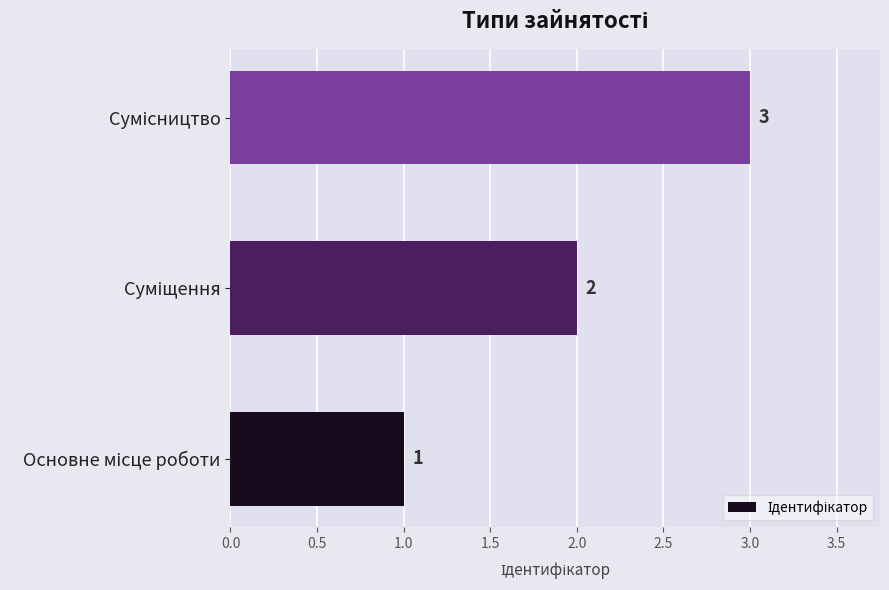

How many bars are there in total?

3